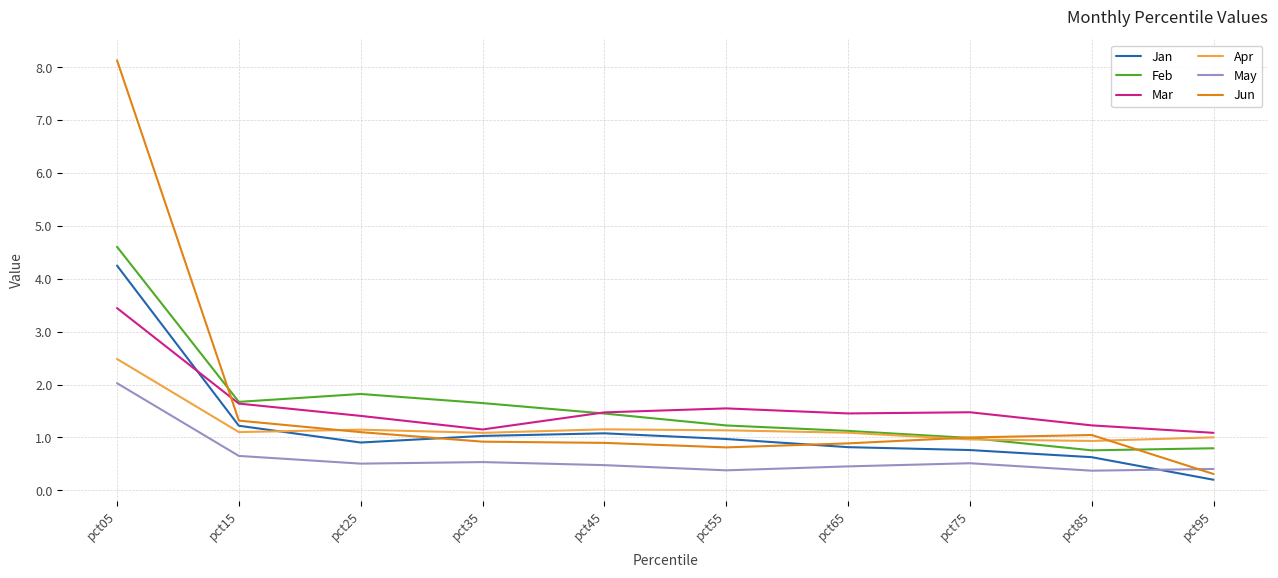

Which series has the largest range (max minus min)?

Jun